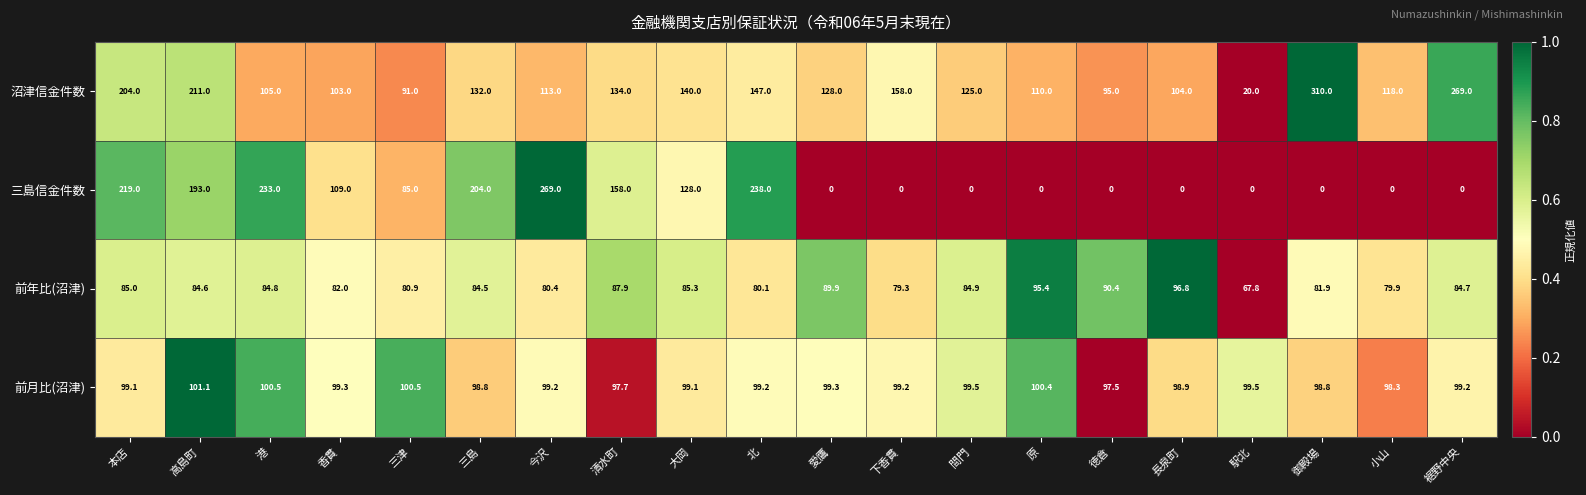

How many distinct data groups are displayed?

4